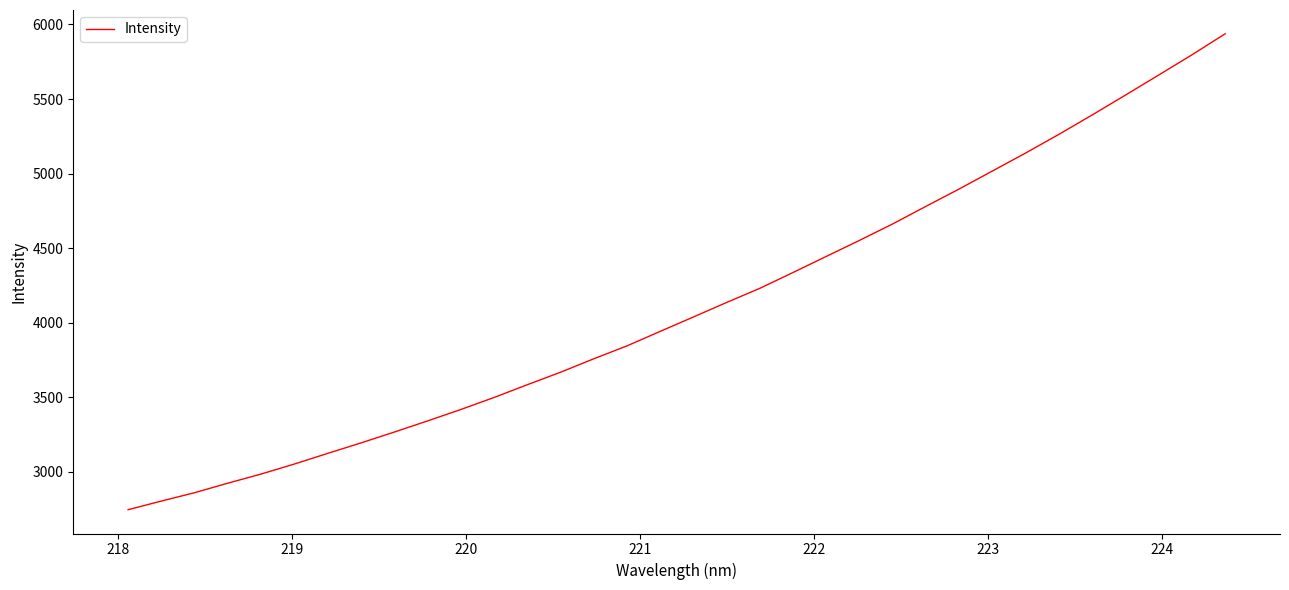

What is the minimum value shown in the chart?

2745.3